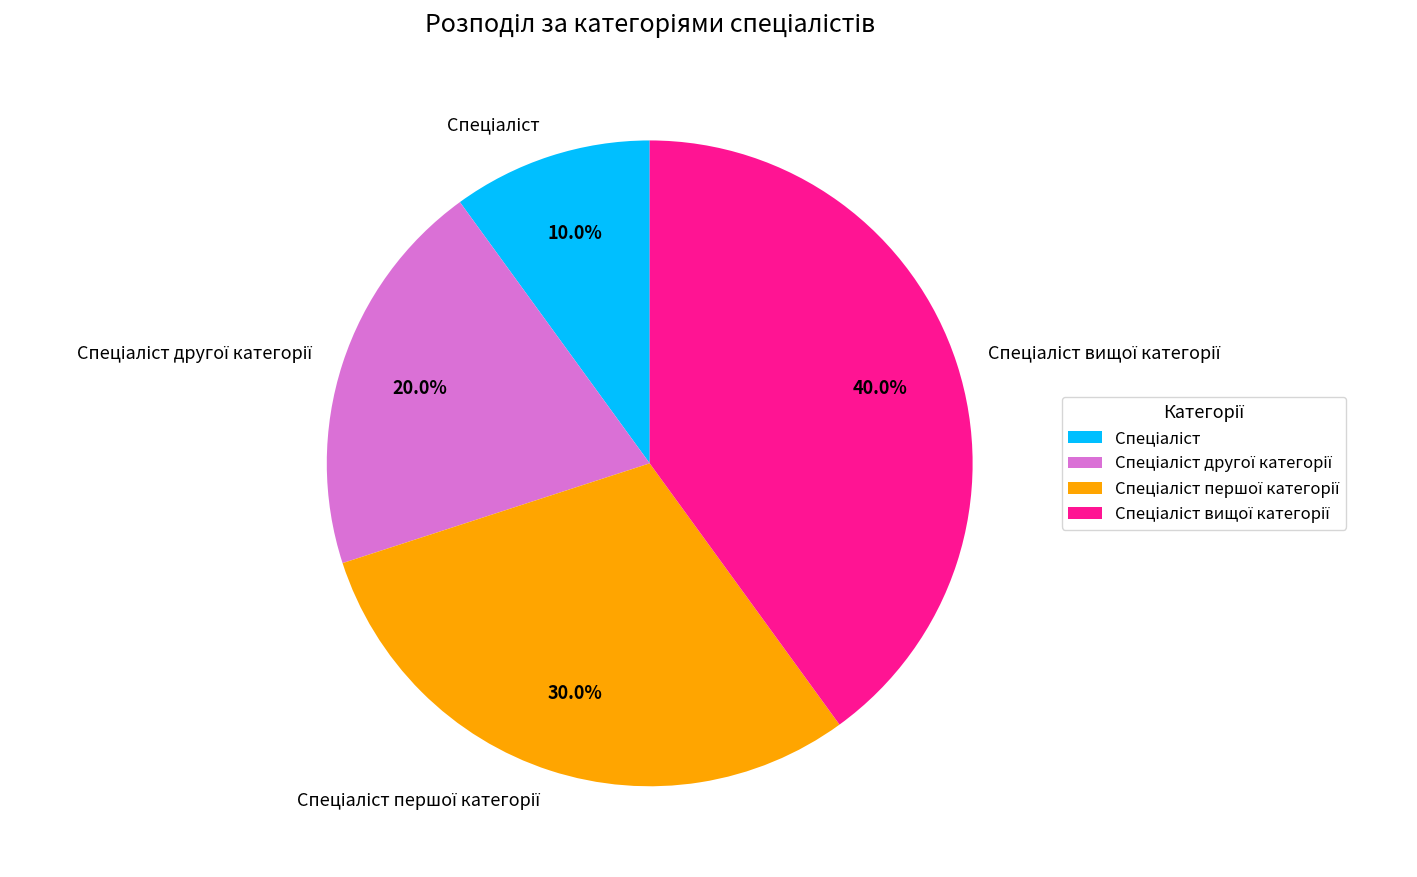

Is there any slice that represents more than half of the pie?

No